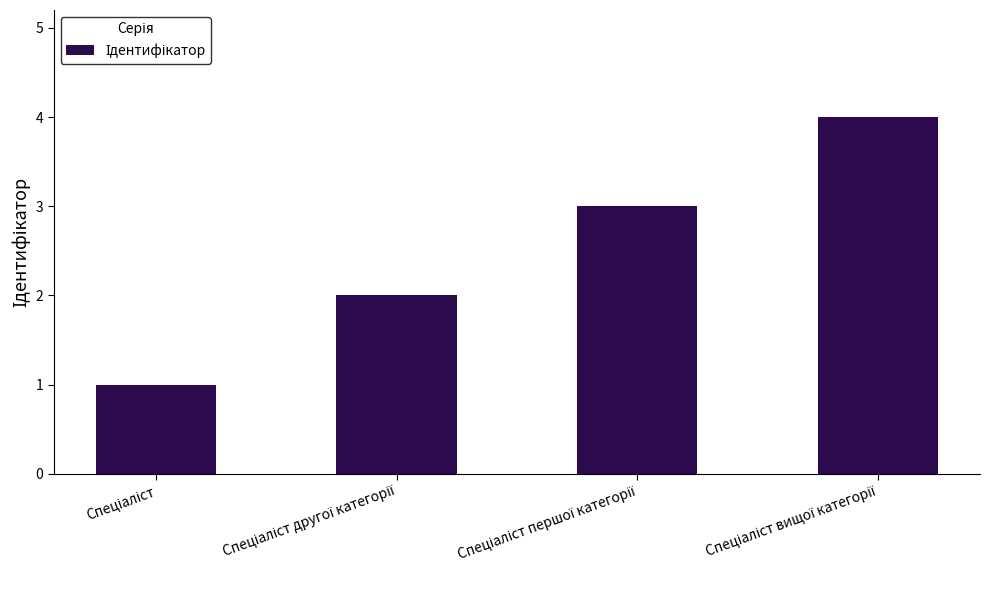

What is the maximum value shown in the chart?

4